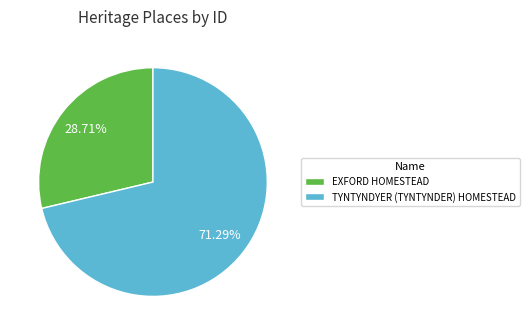

What portion of the pie excludes TYNTYNDYER (TYNTYNDER) HOMESTEAD?

28.7%